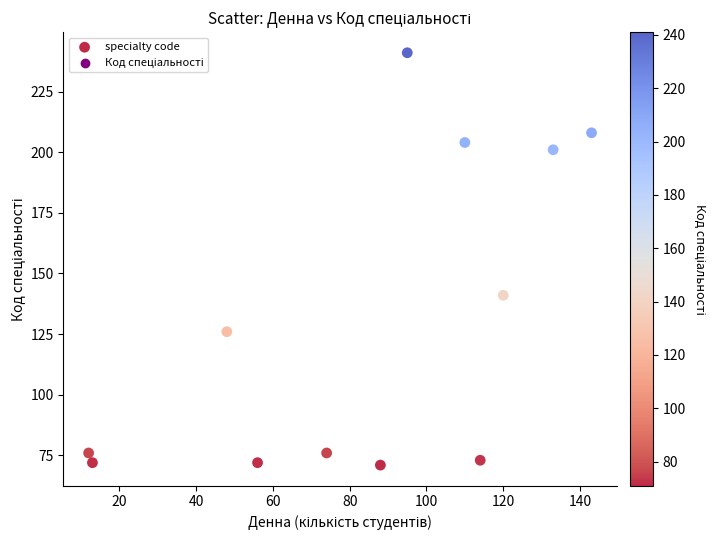

What is the average Y value?

130